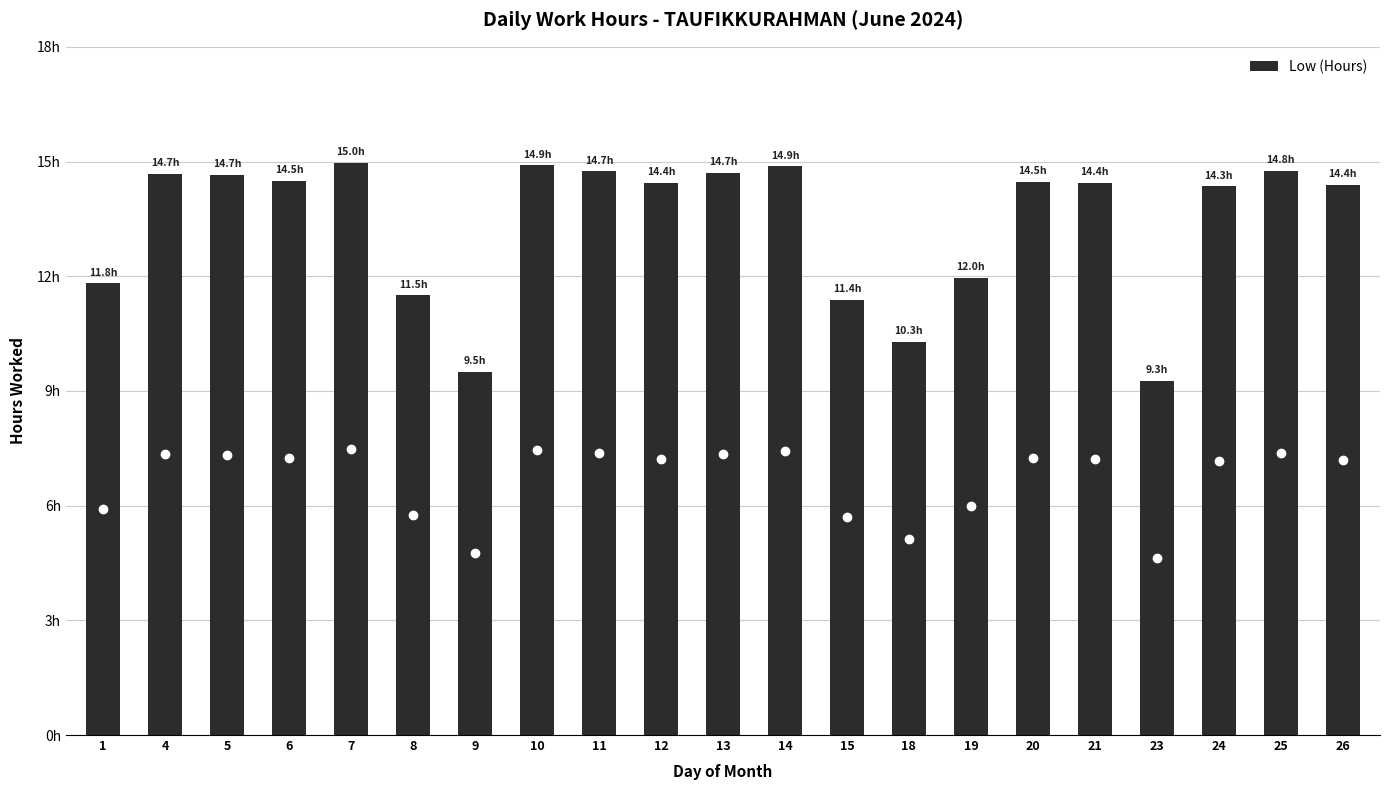

Reading left to right, what are all the values shown in this chart?

1=11.8	4=14.7	5=14.7	6=14.5	7=15.0	8=11.5	9=9.5	10=14.9	11=14.7	12=14.4	13=14.7	14=14.9	15=11.4	18=10.3	19=12.0	20=14.5	21=14.4	23=9.3	24=14.3	25=14.8	26=14.4